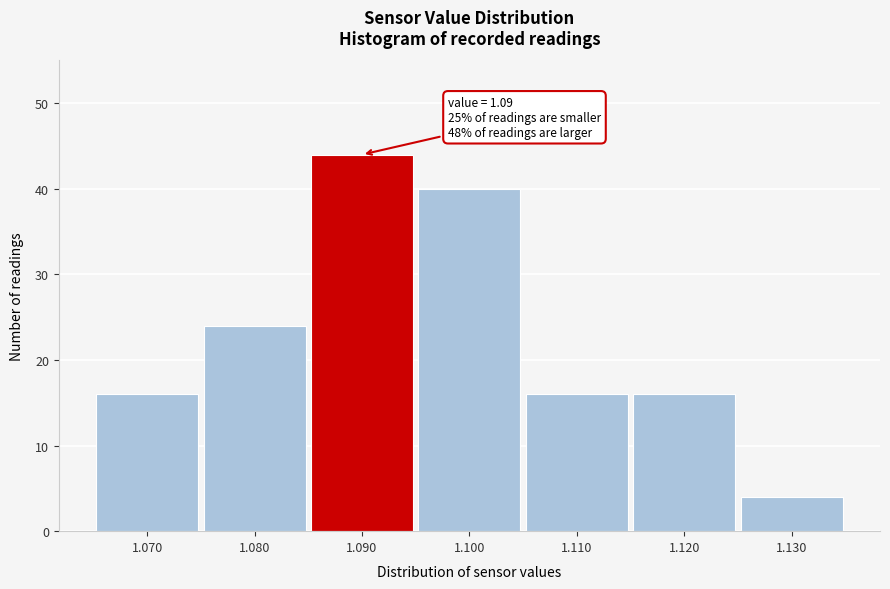

Over which range of the x-axis is the bar tallest?

1.085 to 1.095